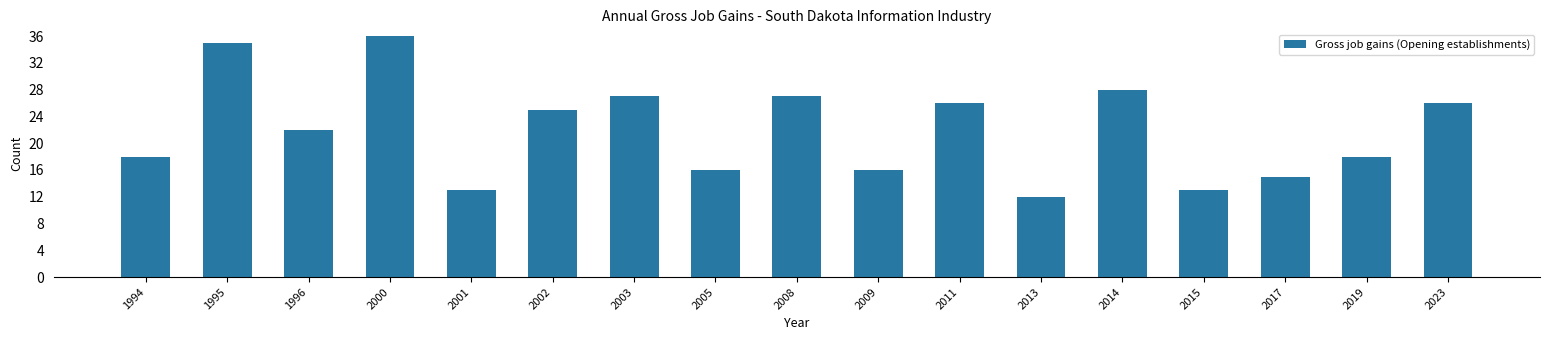

What is the maximum value shown in the chart?

36